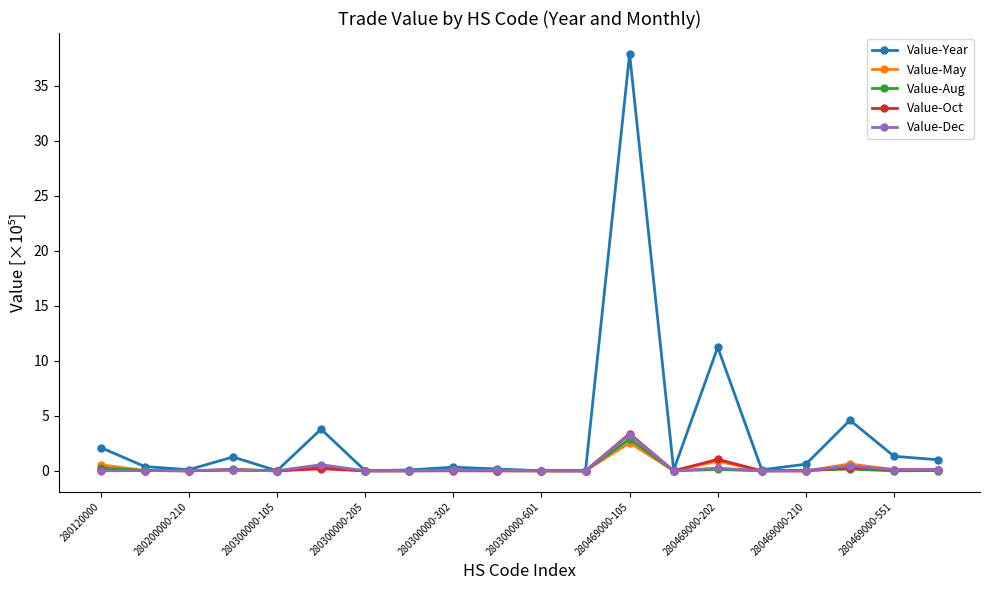

Which series has the widest spread of values?

Value-Year